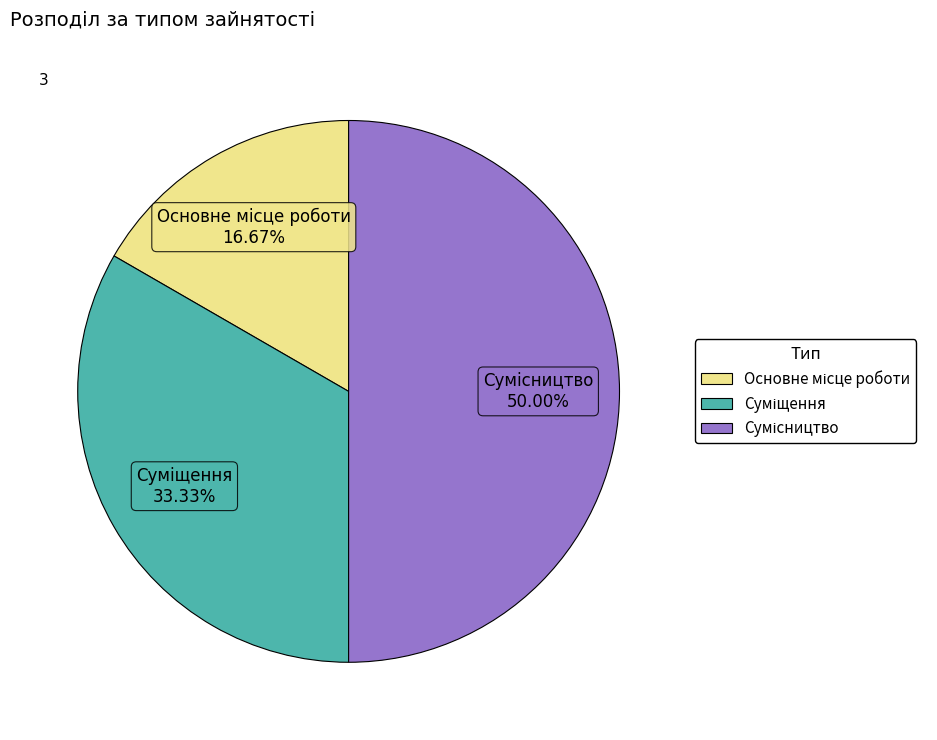

Between Сумісництво and Основне місце роботи, which is larger?

Сумісництво